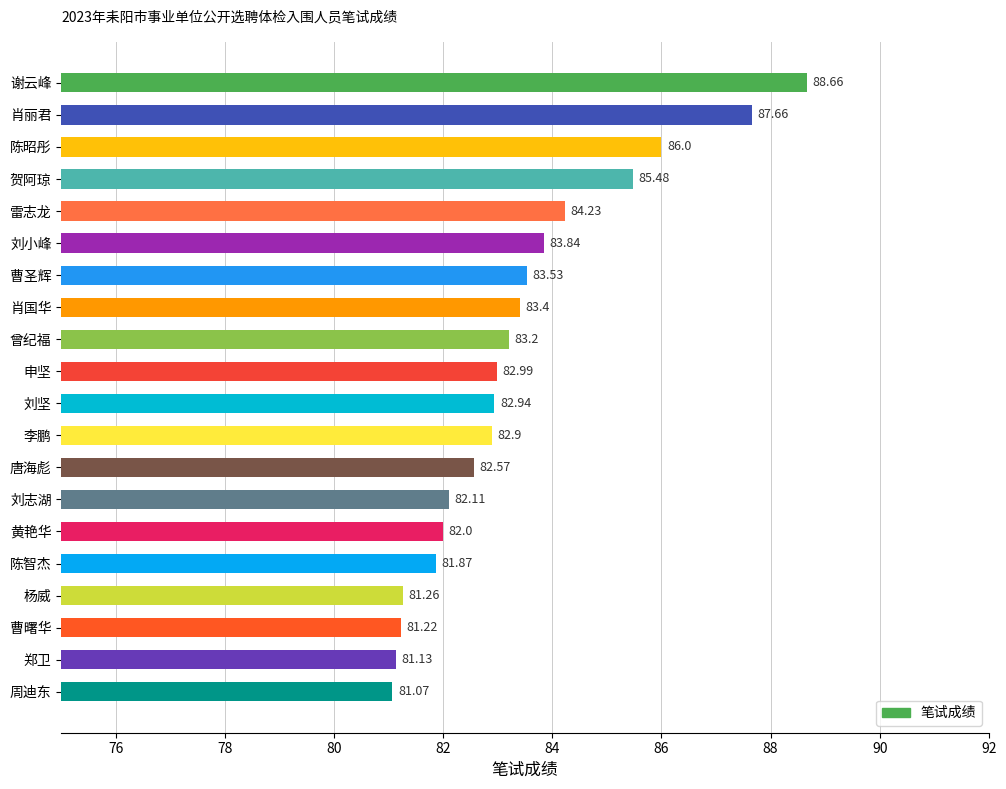

Rank the categories by value from highest to lowest.

谢云峰, 肖丽君, 陈昭彤, 贺阿琼, 雷志龙, 刘小峰, 曹圣辉, 肖国华, 曾纪福, 申坚, 刘坚, 李鹏, 唐海彪, 刘志湖, 黄艳华, 陈智杰, 杨威, 曹曙华, 郑卫, 周迪东